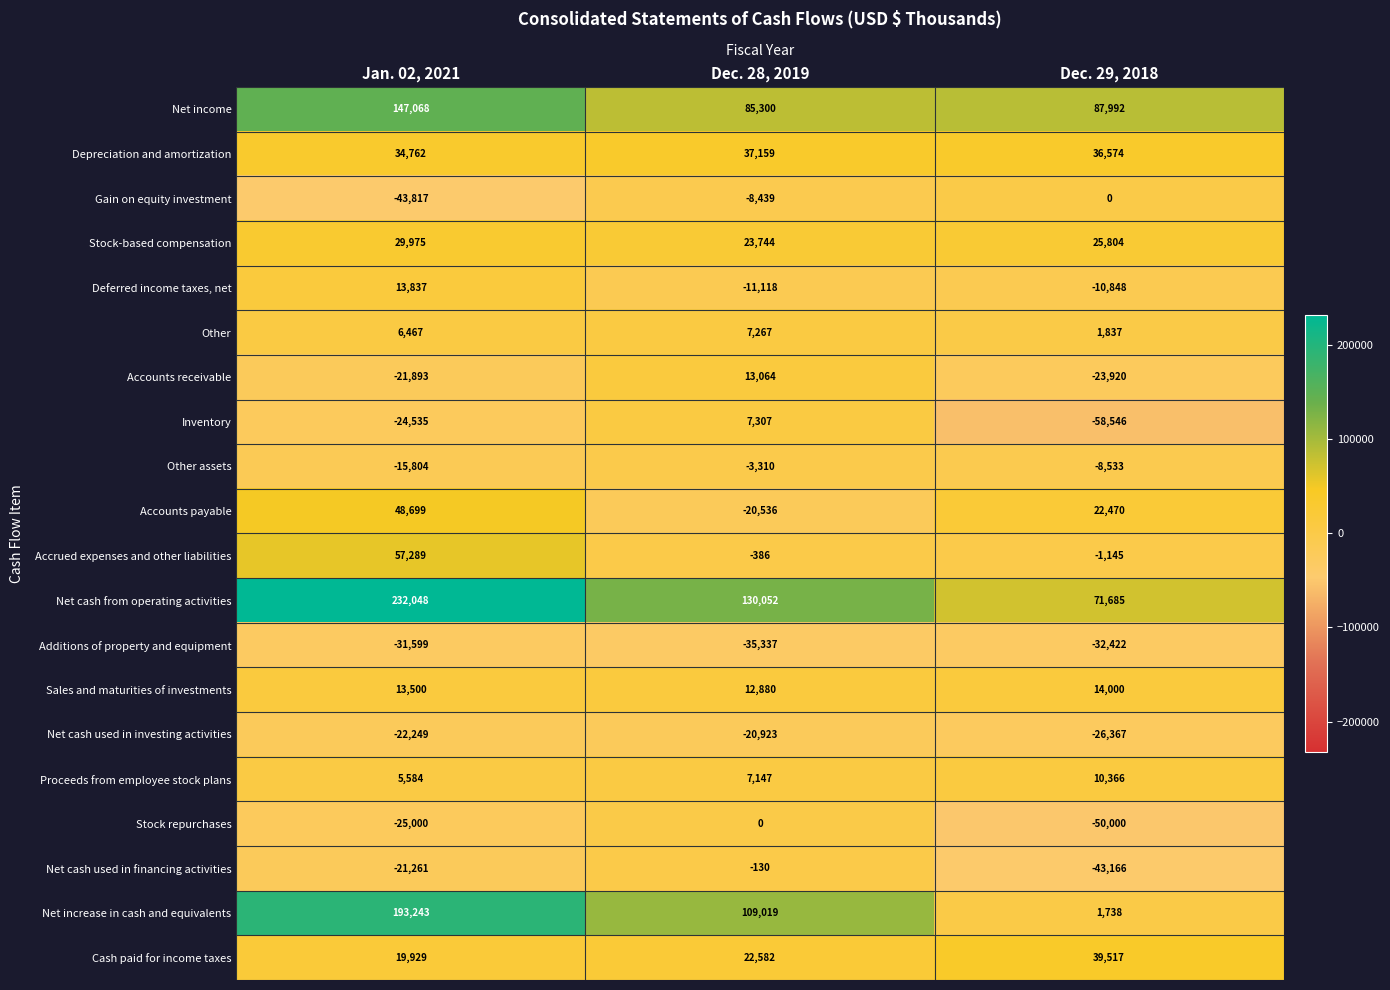

What is the sum of the Net cash used in financing activities values at Jan. 02, 2021 and Dec. 28, 2019?

-21391